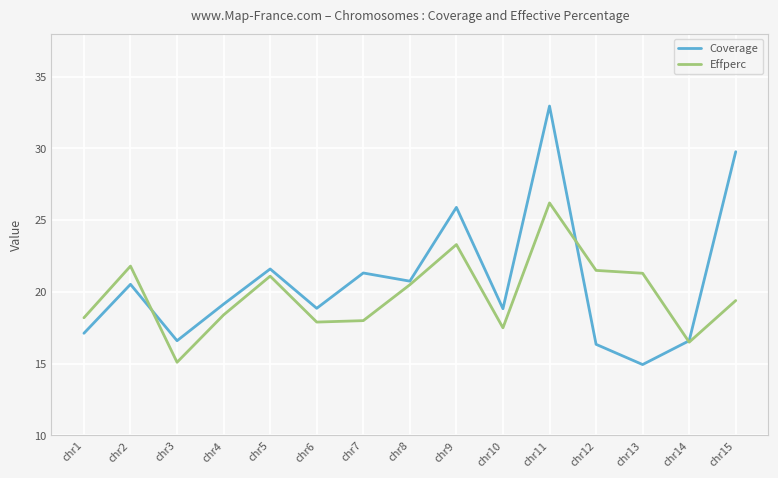

At which label does Effperc first exceed 19?

chr2